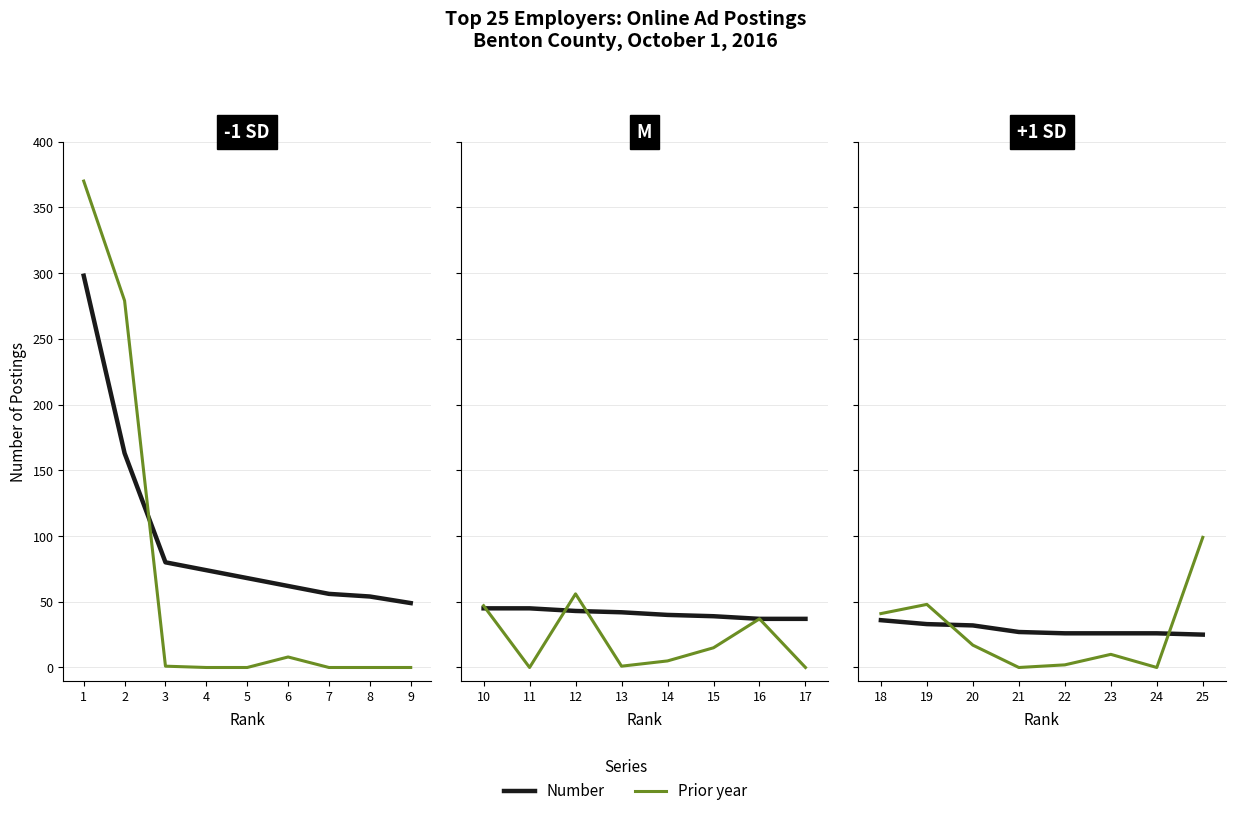

How many data points in Number are less than 27?

4